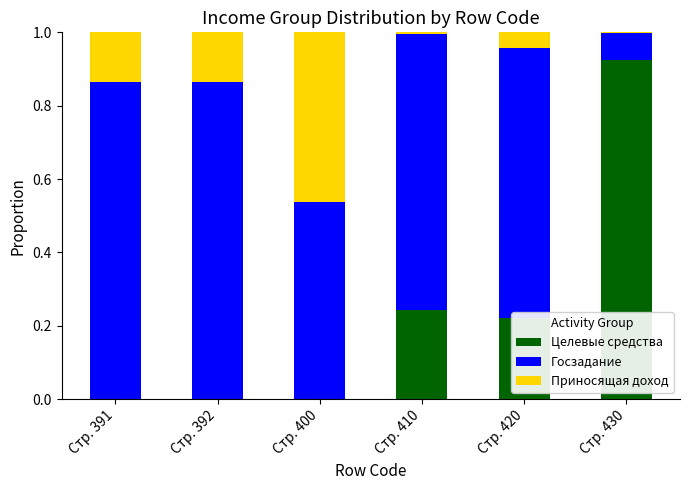

What is the sum of all Целевые средства values?

1.4